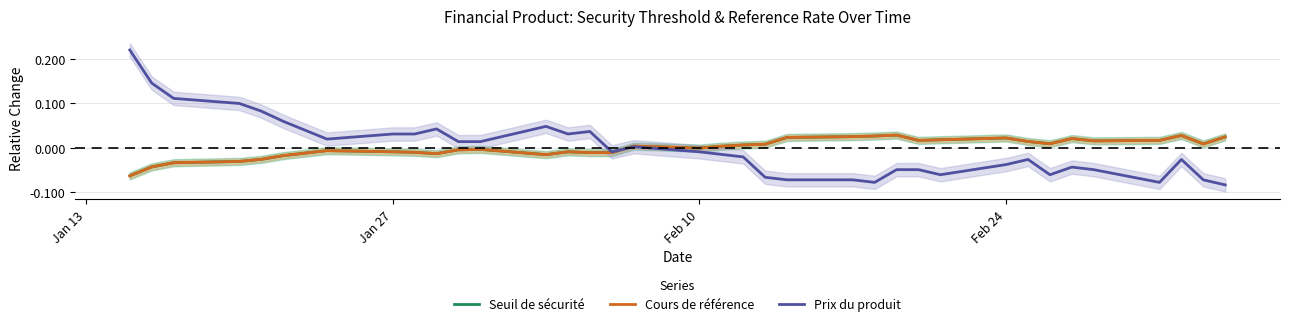

True or false: Prix du produit has more than 1 points higher than both neighbors.

True